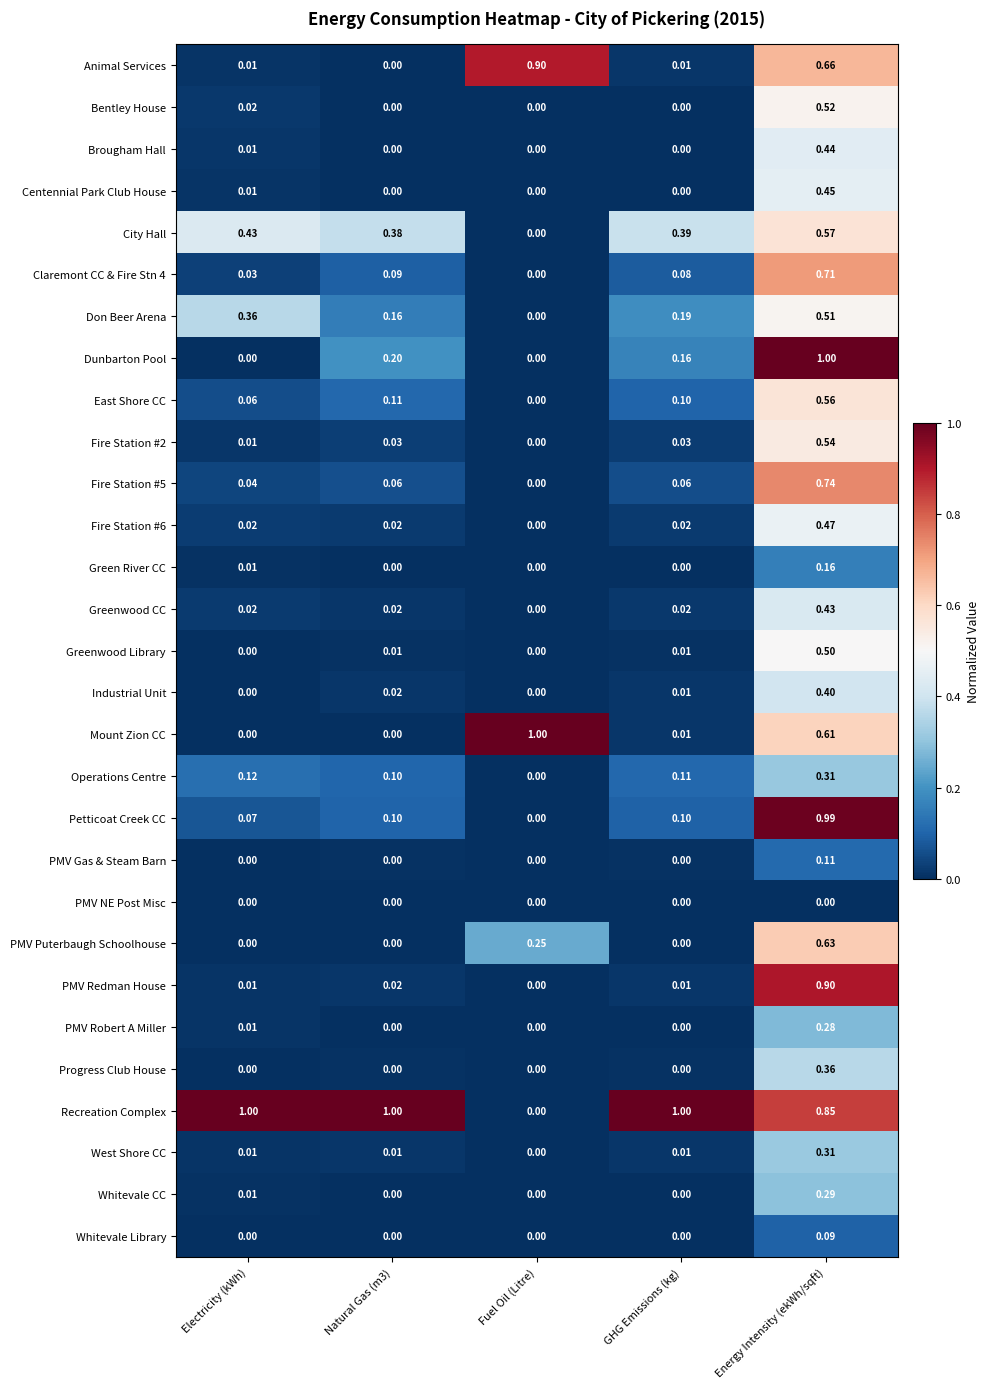

At how many categories does at least one series exceed 0?

5